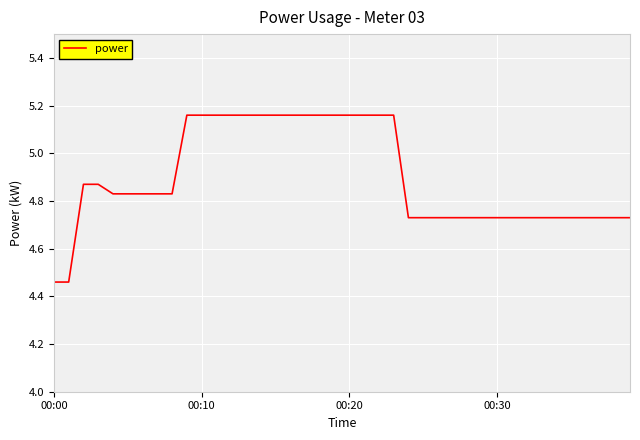

What is the difference between the maximum and minimum values?

0.7